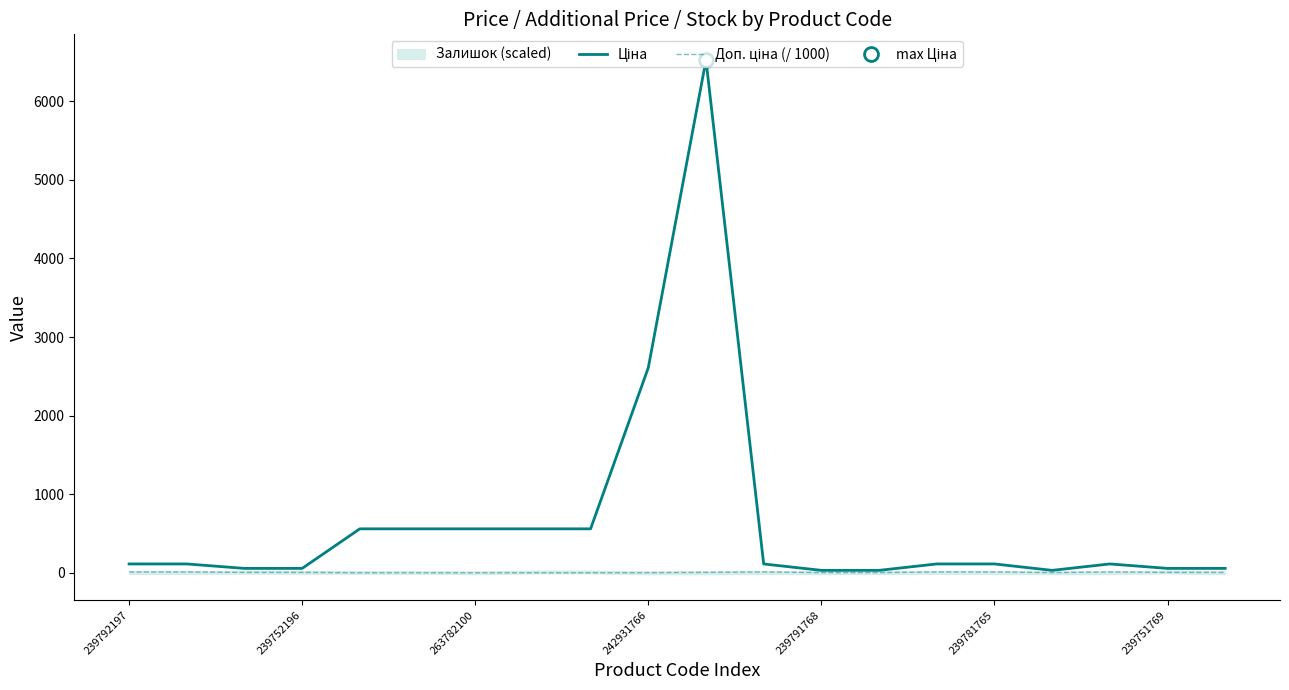

What is the sum of all Ціна values?

12937.9